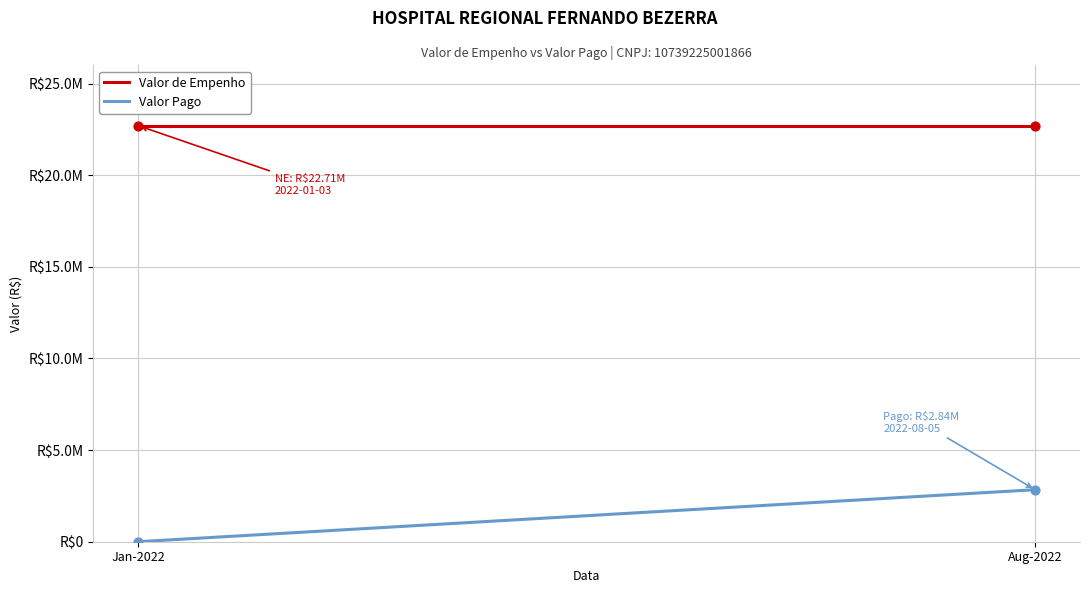

Is the value of Valor de Empenho at Aug-2022 greater than the value of Valor Pago at Aug-2022?

Yes